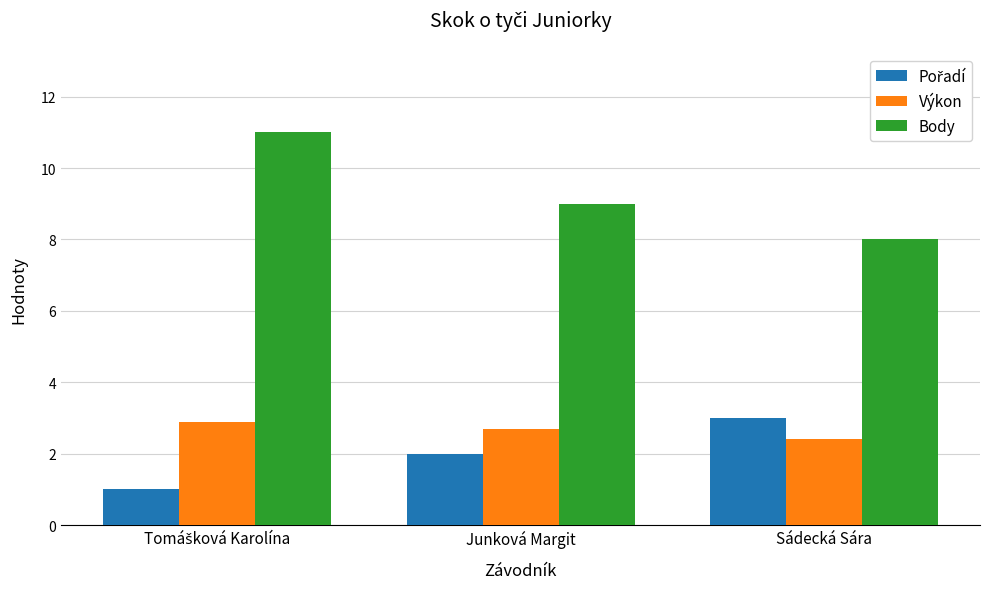

What is the average value of the Výkon series?

2.7